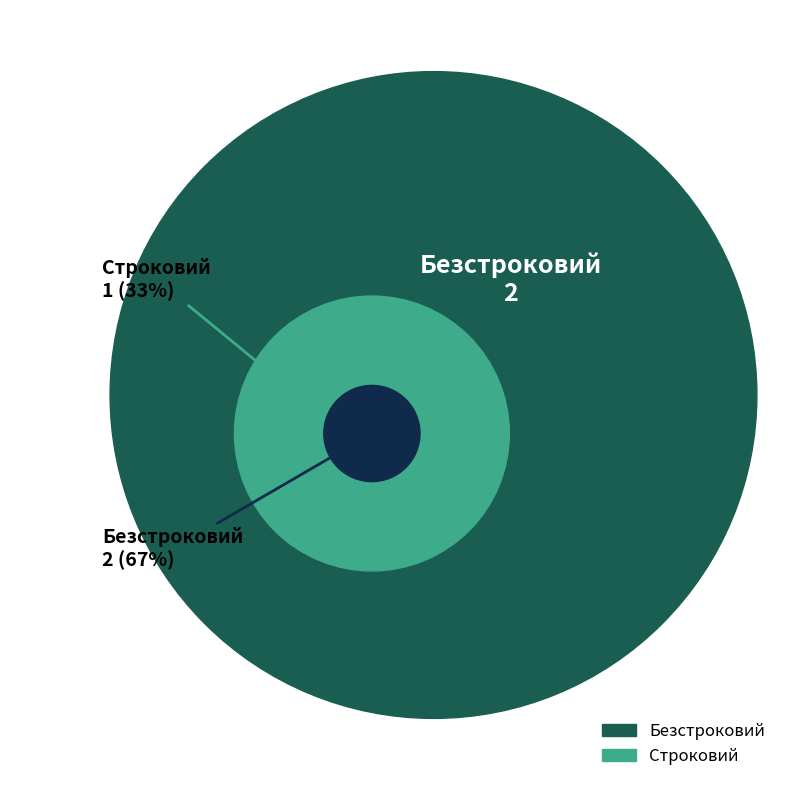

Which slice is the smallest?

Строковий